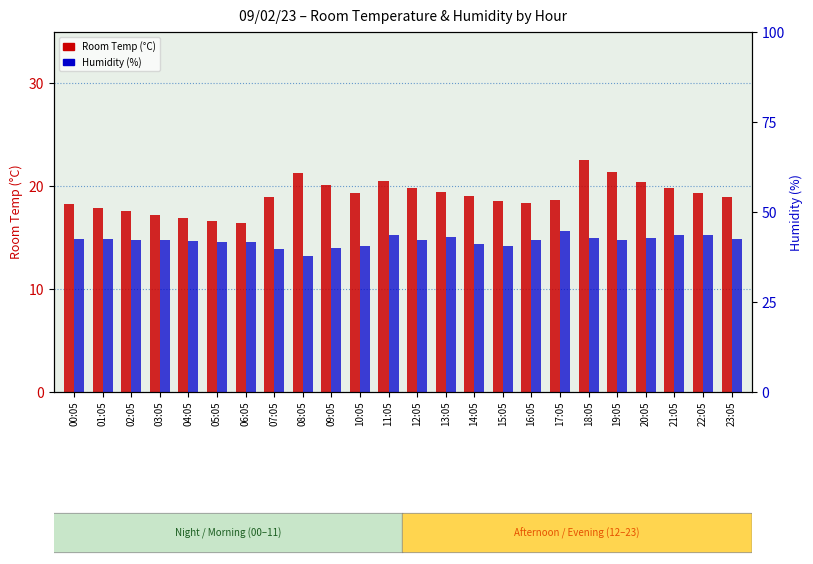

What is the difference between the maximum and second lowest values in the Room Temp (°C) series?

5.9